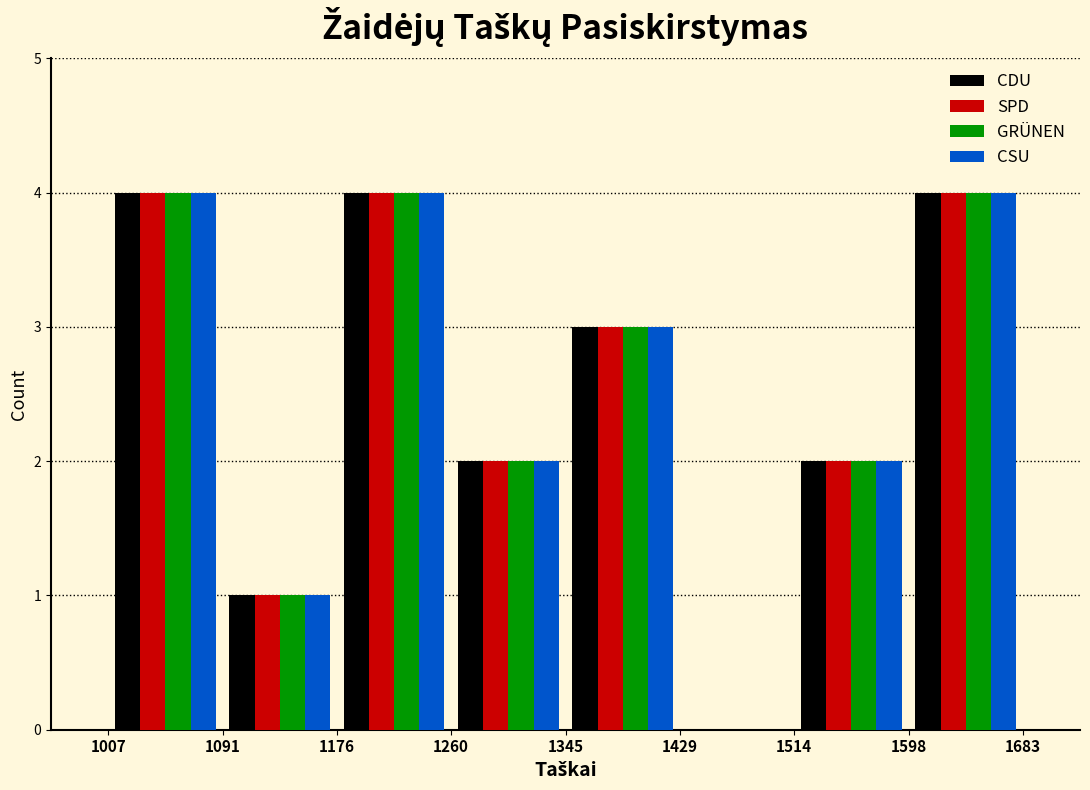

Reading left to right, list every range on the x-axis with the height of the bar of each series over it. The values are not printed on the chart, so give them approximately, as read against the axis.

1007 to 1091: CDU=4	SPD=4	GRÜNEN=4	CSU=4
1091 to 1176: CDU=1	SPD=1	GRÜNEN=1	CSU=1
1176 to 1260: CDU=4	SPD=4	GRÜNEN=4	CSU=4
1260 to 1345: CDU=2	SPD=2	GRÜNEN=2	CSU=2
1345 to 1429: CDU=3	SPD=3	GRÜNEN=3	CSU=3
1429 to 1514: CDU=0	SPD=0	GRÜNEN=0	CSU=0
1514 to 1598: CDU=2	SPD=2	GRÜNEN=2	CSU=2
1598 to 1683: CDU=4	SPD=4	GRÜNEN=4	CSU=4